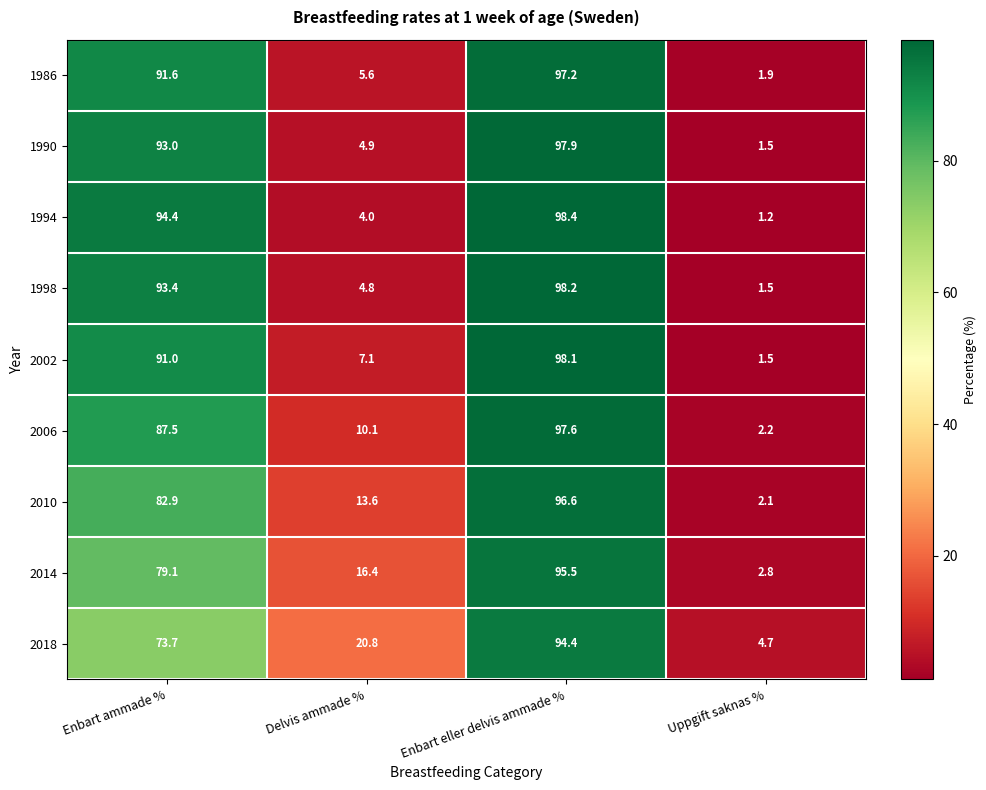

What is the average value of the 1998 series?

49.5